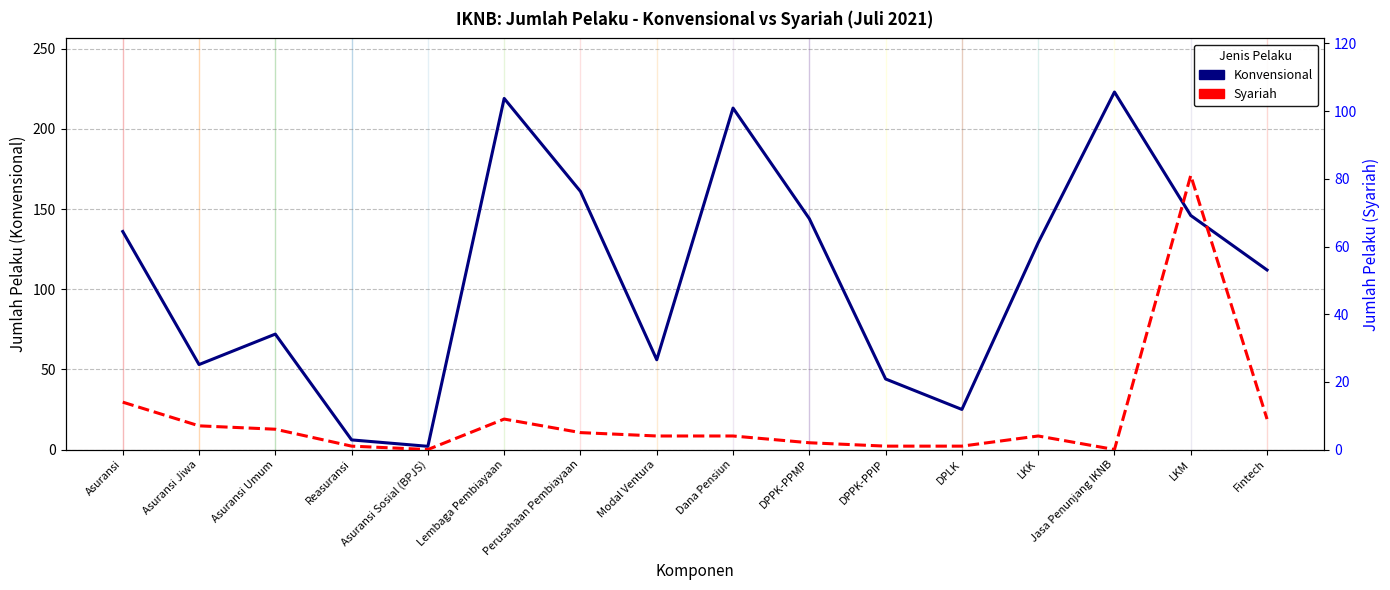

In Konvensional, how many points are lower than both neighbors (excluding endpoints)?

4